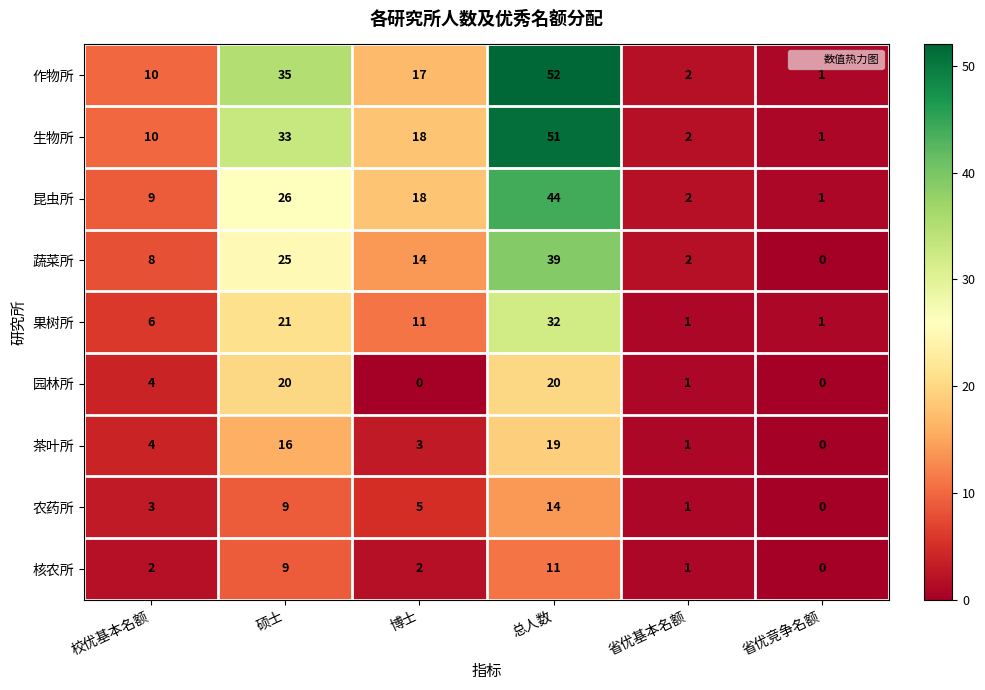

Which series has the largest total across all categories?

作物所